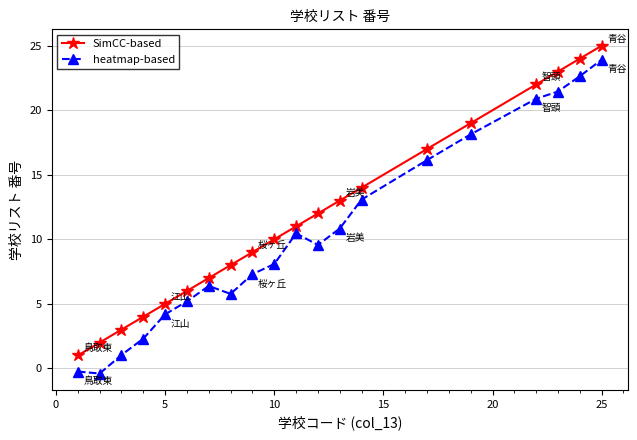

Which series has the largest total across all categories?

SimCC-based